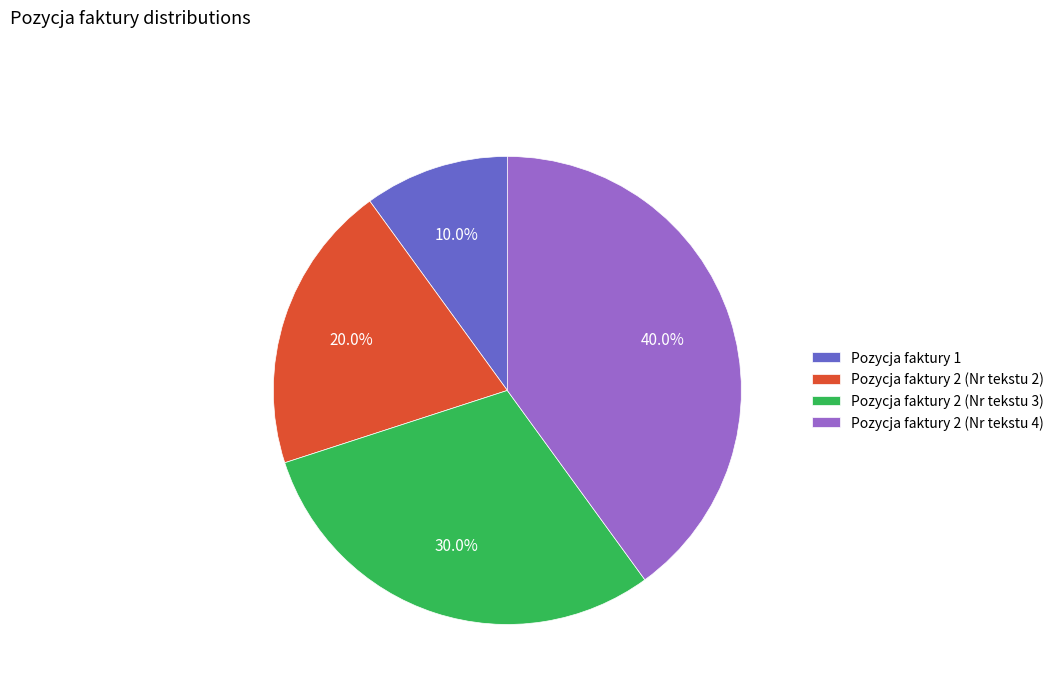

Is there any slice that represents more than half of the pie?

No